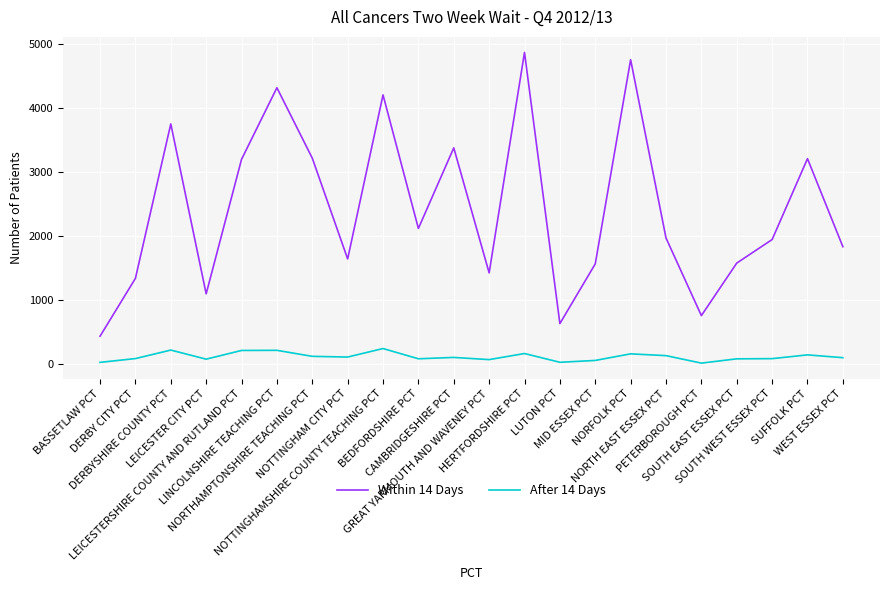

What is the greatest value displayed?

4871